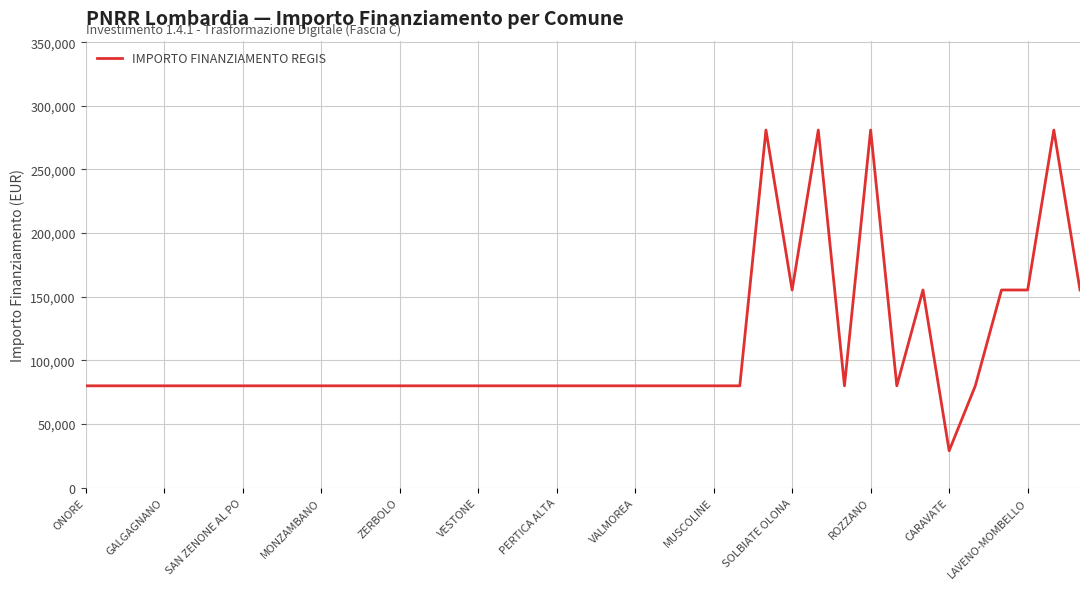

Reading left to right, list all the values displayed in this chart.

79922	79922	79922	79922	79922	79922	79922	79922	79922	79922	79922	79922	79922	79922	79922	79922	79922	79922	79922	79922	79922	79922	79922	79922	79922	79922	280932	155234	280932	79922	280932	79922	155234	28902	79922	155234	155234	280932	155234